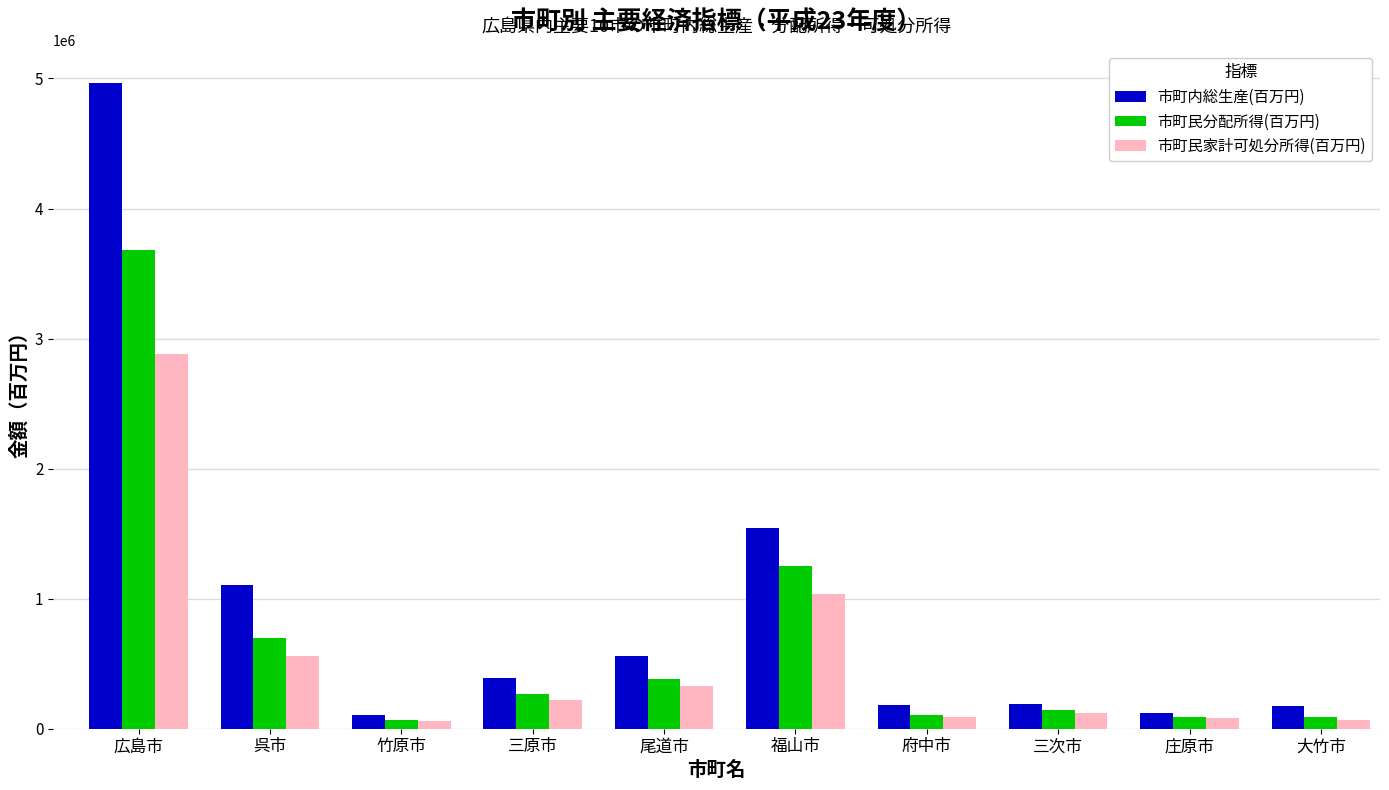

At how many categories does at least one series exceed 3490096?

1